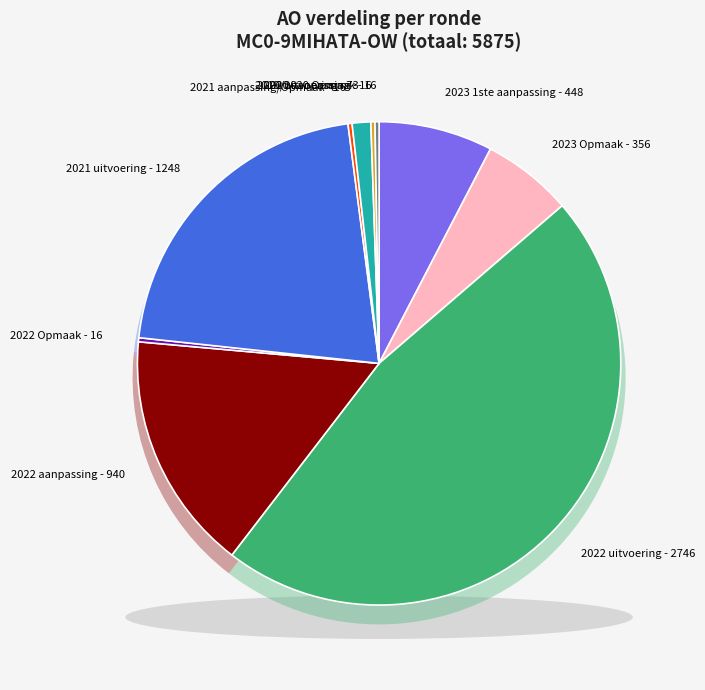

What is the total percentage of 2021 uitvoering and 2022 aanpassing?

37.2%